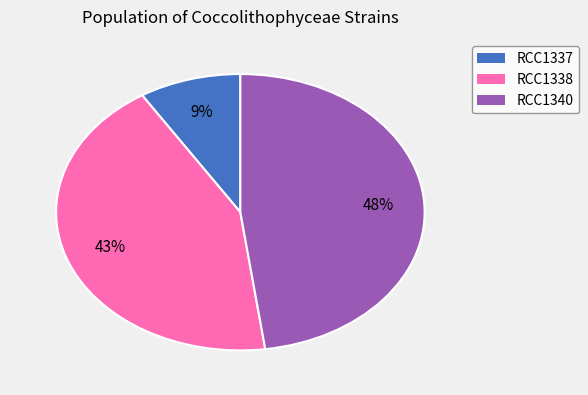

True or false: RCC1337 accounts for 9% of the total.

True